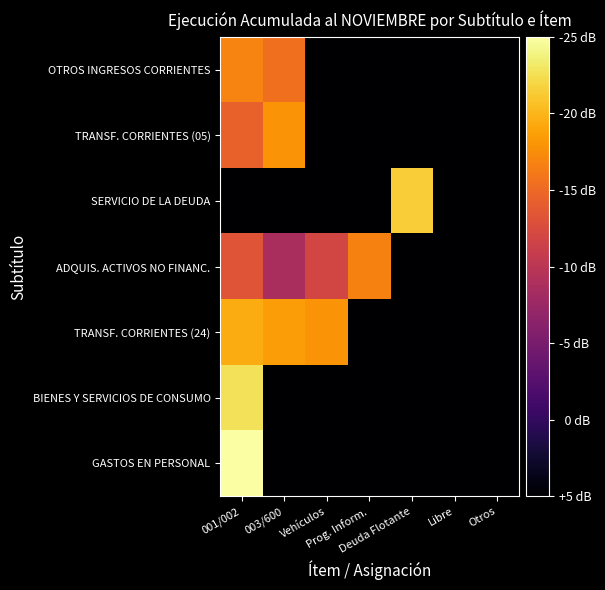

Reading left to right, transcribe all the data shown in this chart.

GASTOS EN PERSONAL: 001/002=6.9	003/600=0.0	Vehículos=0.0	Prog. Inform.=0.0	Deuda Flotante=0.0	Libre=0.0	Otros=0.0
BIENES Y SERVICIOS DE CONSUMO: 001/002=6.3	003/600=0.0	Vehículos=0.0	Prog. Inform.=0.0	Deuda Flotante=0.0	Libre=0.0	Otros=0.0
TRANSF. CORRIENTES (24): 001/002=5.6	003/600=5.4	Vehículos=5.2	Prog. Inform.=0.0	Deuda Flotante=0.0	Libre=0.0	Otros=0.0
ADQUIS. ACTIVOS NO FINANC.: 001/002=4.2	003/600=3.1	Vehículos=3.9	Prog. Inform.=5.0	Deuda Flotante=0.0	Libre=0.0	Otros=0.0
SERVICIO DE LA DEUDA: 001/002=0.0	003/600=0.0	Vehículos=0.0	Prog. Inform.=0.0	Deuda Flotante=6.1	Libre=0.0	Otros=0.0
TRANSF. CORRIENTES (05): 001/002=4.5	003/600=5.3	Vehículos=0.0	Prog. Inform.=0.0	Deuda Flotante=0.0	Libre=0.0	Otros=0.0
OTROS INGRESOS CORRIENTES: 001/002=5.0	003/600=4.7	Vehículos=0.0	Prog. Inform.=0.0	Deuda Flotante=0.0	Libre=0.0	Otros=0.0